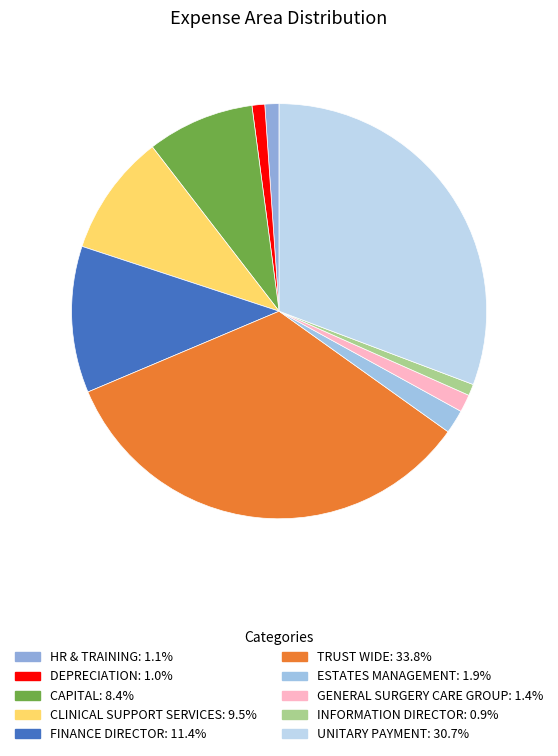

Approximately how many times larger is the value at ESTATES MANAGEMENT compared to CLINICAL SUPPORT SERVICES?

0.2